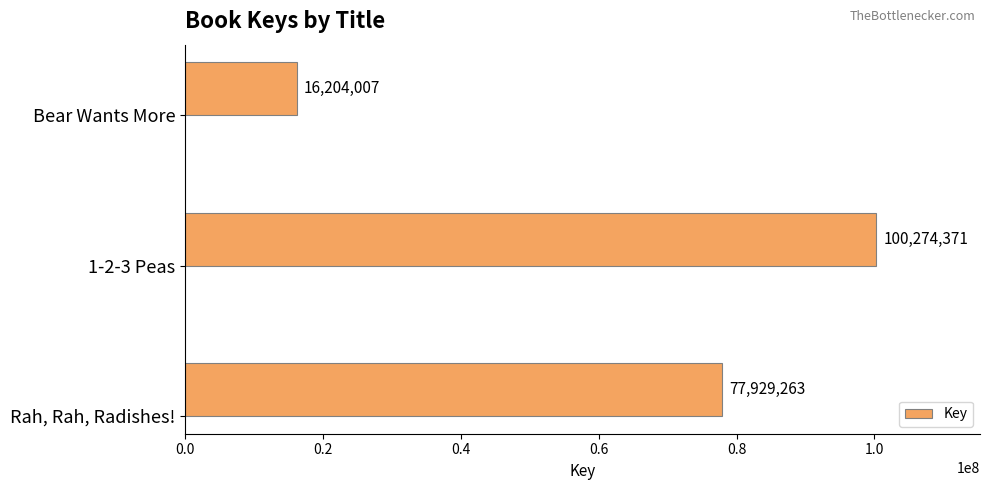

Reading top to bottom, transcribe all the data shown in this chart.

Bear Wants More=16204007	1-2-3 Peas=100274371	Rah, Rah, Radishes!=77929263